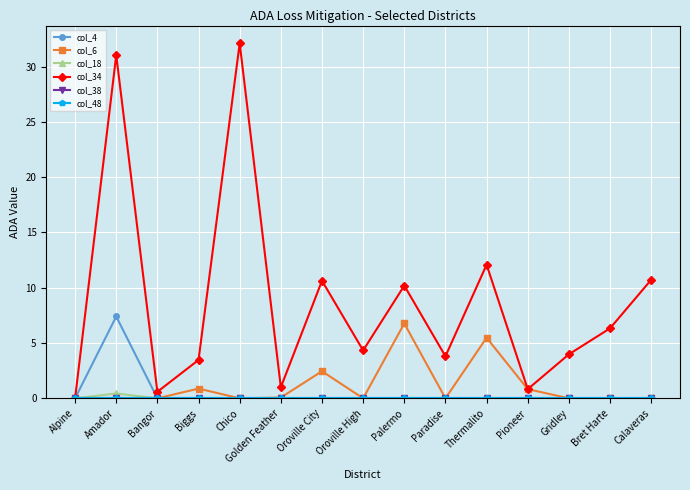

What position from the left is Pioneer?

12